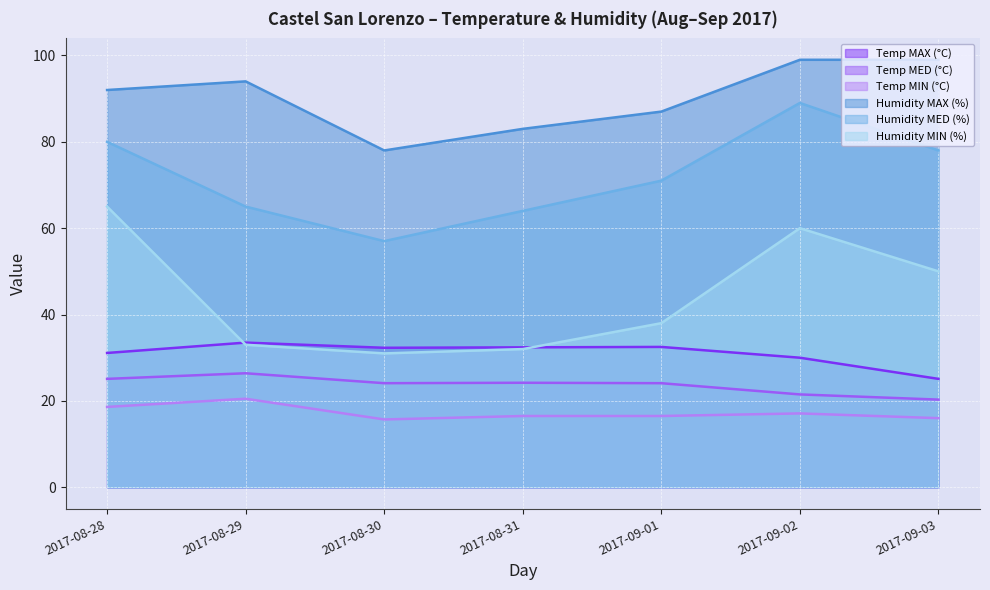

Reading right to left, list all the values displayed in this chart.

Temp MAX (°C): 2017-09-03=25.1	2017-09-02=30.0	2017-09-01=32.5	2017-08-31=32.4	2017-08-30=32.3	2017-08-29=33.5	2017-08-28=31.1
Temp MED (°C): 2017-09-03=20.3	2017-09-02=21.5	2017-09-01=24.1	2017-08-31=24.2	2017-08-30=24.1	2017-08-29=26.4	2017-08-28=25.1
Temp MIN (°C): 2017-09-03=16.0	2017-09-02=17.1	2017-09-01=16.5	2017-08-31=16.5	2017-08-30=15.7	2017-08-29=20.5	2017-08-28=18.6
Humidity MAX (%): 2017-09-03=99.0	2017-09-02=99.0	2017-09-01=87.0	2017-08-31=83.0	2017-08-30=78.0	2017-08-29=94.0	2017-08-28=92.0
Humidity MED (%): 2017-09-03=78.0	2017-09-02=89.0	2017-09-01=71.0	2017-08-31=64.0	2017-08-30=57.0	2017-08-29=65.0	2017-08-28=80.0
Humidity MIN (%): 2017-09-03=50.0	2017-09-02=60.0	2017-09-01=38.0	2017-08-31=32.0	2017-08-30=31.0	2017-08-29=33.0	2017-08-28=65.0